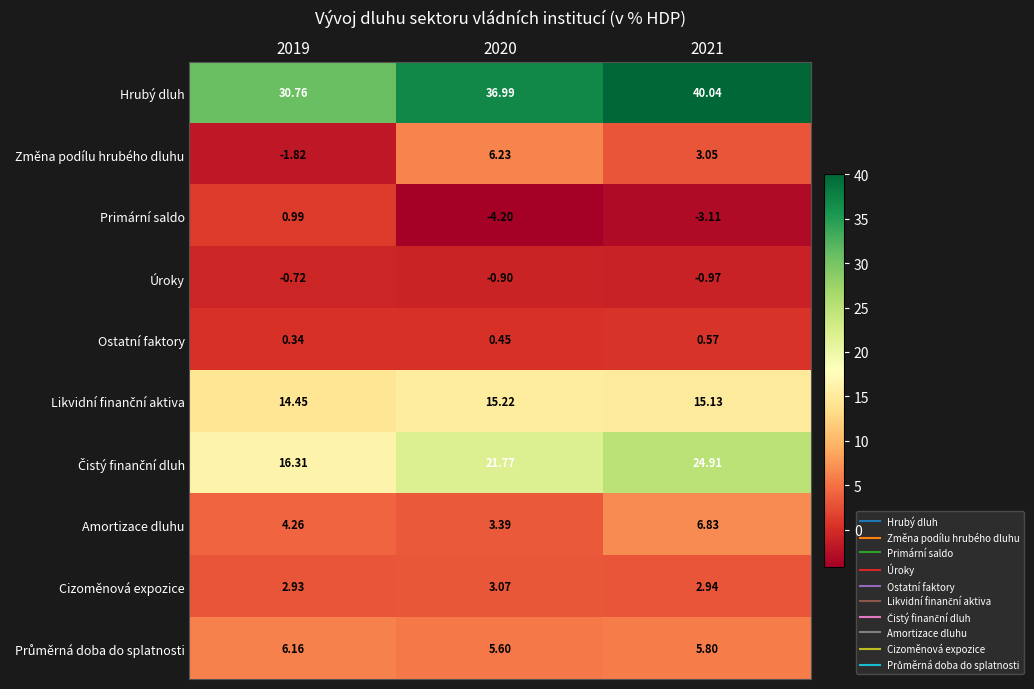

Is the value of Hrubý dluh at 2021 greater than the value of Změna podílu hrubého dluhu at 2020?

Yes